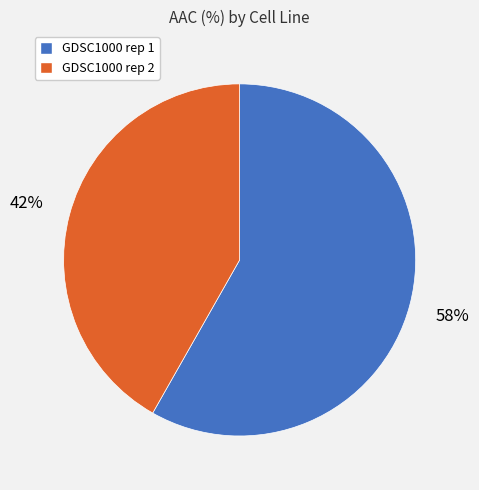

What percentage is the GDSC1000 rep 2 slice, to the nearest percent?

42%